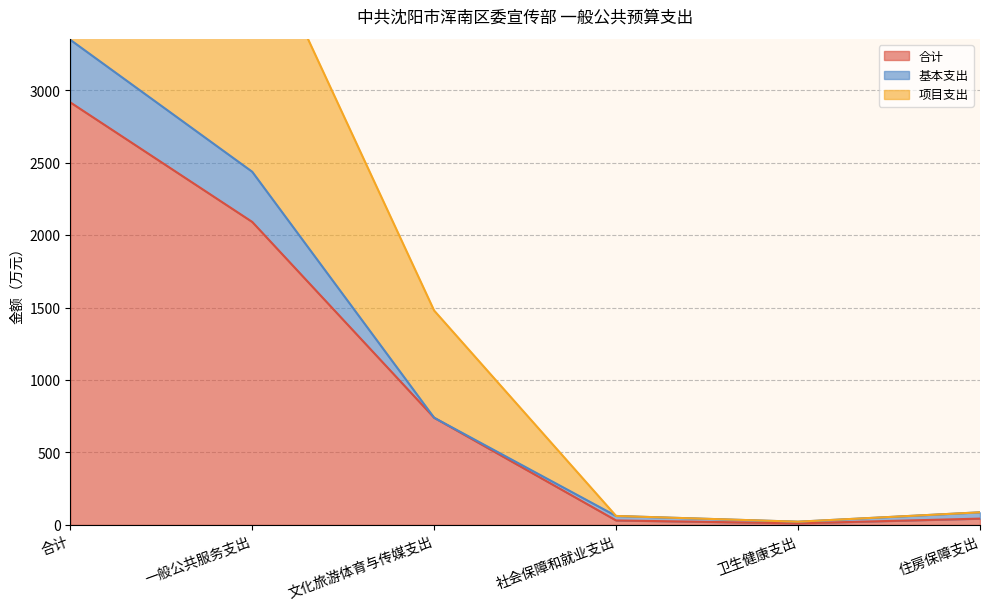

What is the approximate value of 合计 at 卫生健康支出?

11.1